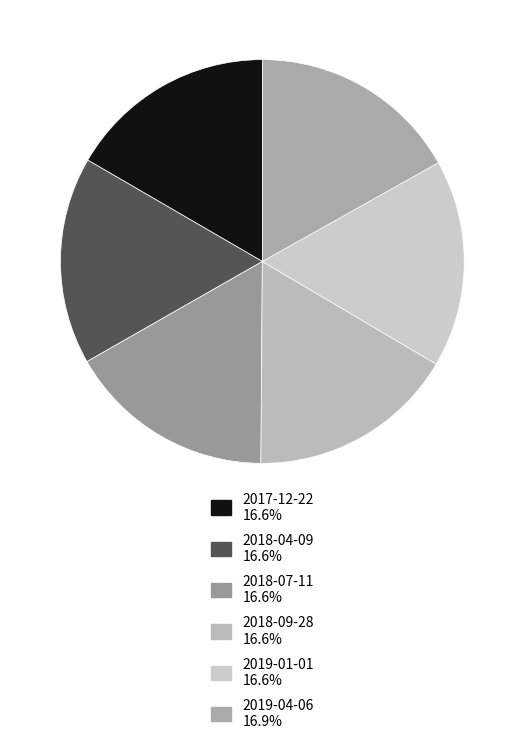

Which slice is the largest?

2019-04-06